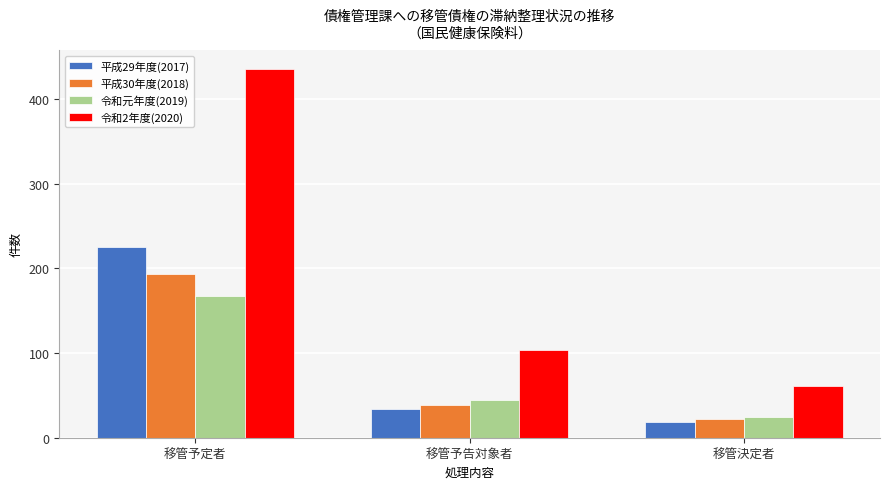

Does the chart contain any negative values?

No